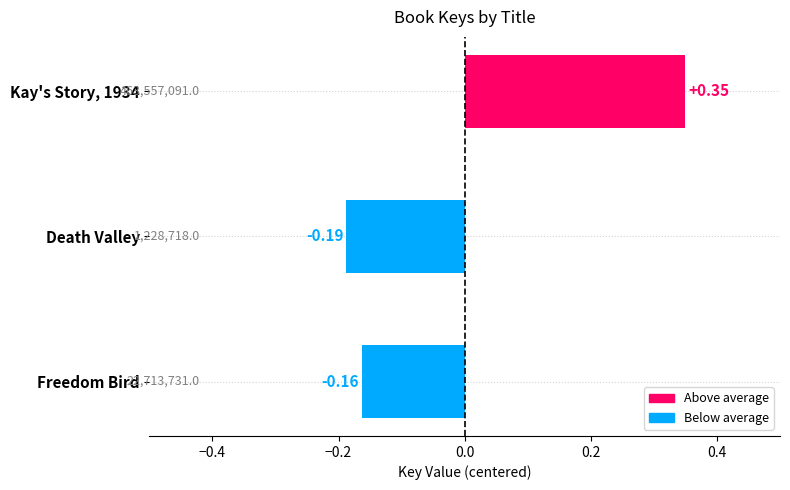

How many data points are above 0?

1